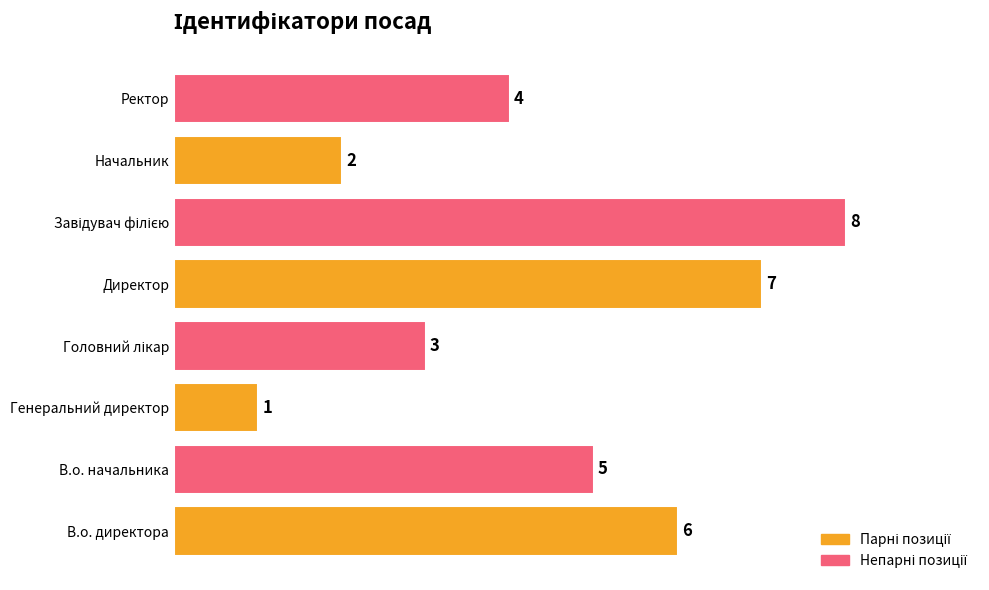

What is the sum of the values at Директор and Начальник?

9